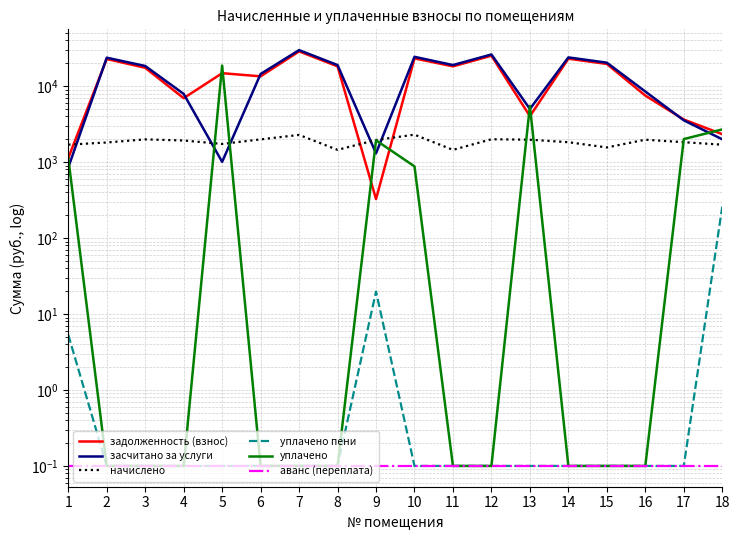

How many interior local peaks does the уплачено series have?

3